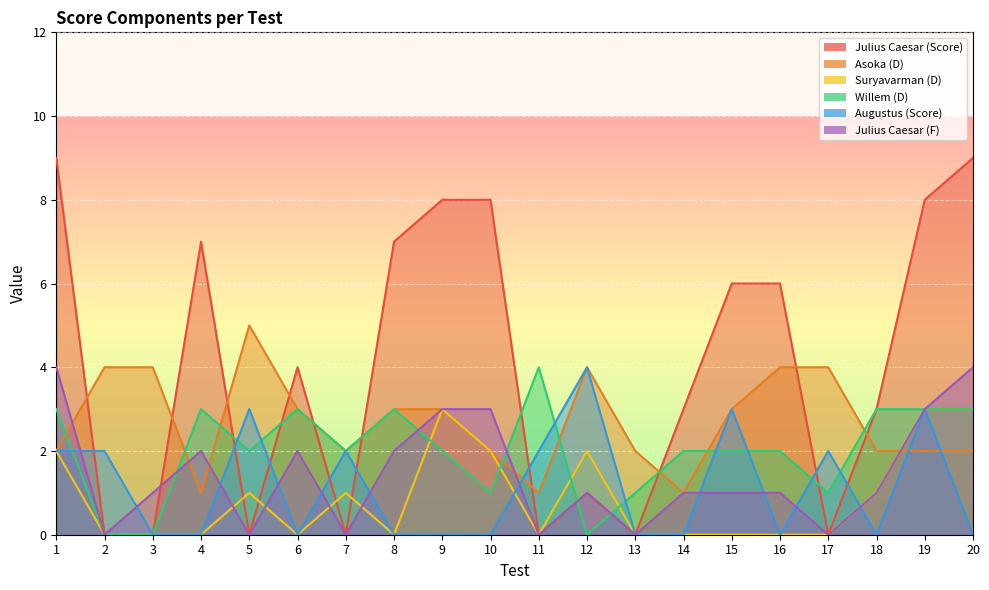

Reading left to right, extract all data points from this chart.

Julius Caesar (Score): 1=9	2=0	3=0	4=7	5=0	6=4	7=0	8=7	9=8	10=8	11=0	12=1	13=0	14=3	15=6	16=6	17=0	18=3	19=8	20=9
Asoka (D): 1=2	2=4	3=4	4=1	5=5	6=3	7=2	8=3	9=3	10=2	11=1	12=4	13=2	14=1	15=3	16=4	17=4	18=2	19=2	20=2
Suryavarman (D): 1=2	2=0	3=0	4=0	5=1	6=0	7=1	8=0	9=3	10=2	11=0	12=2	13=0	14=0	15=0	16=0	17=0	18=1	19=3	20=3
Willem (D): 1=3	2=0	3=0	4=3	5=2	6=3	7=2	8=3	9=2	10=1	11=4	12=0	13=1	14=2	15=2	16=2	17=1	18=3	19=3	20=3
Augustus (Score): 1=2	2=2	3=0	4=0	5=3	6=0	7=2	8=0	9=0	10=0	11=2	12=4	13=0	14=0	15=3	16=0	17=2	18=0	19=3	20=0
Julius Caesar (F): 1=4	2=0	3=1	4=2	5=0	6=2	7=0	8=2	9=3	10=3	11=0	12=1	13=0	14=1	15=1	16=1	17=0	18=1	19=3	20=4